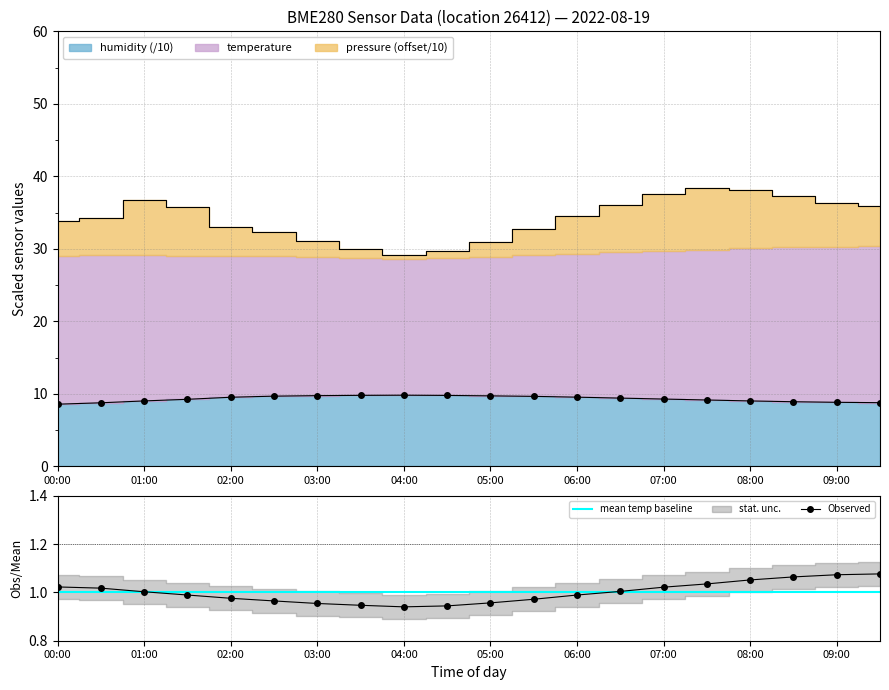

At how many categories does at least one series exceed 12?

20